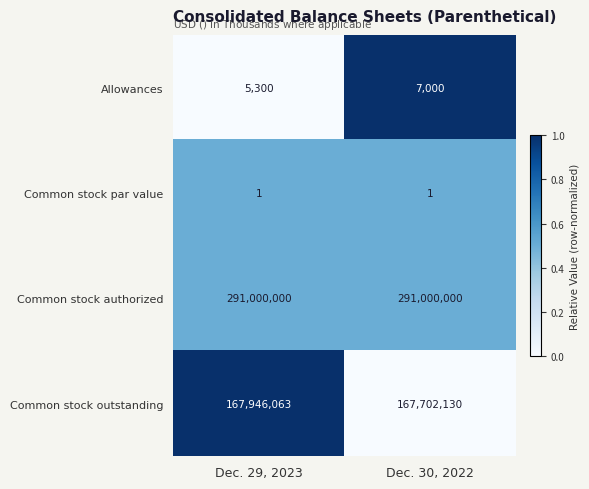

Reading left to right, transcribe all the data shown in this chart.

Allowances: Dec. 29, 2023=5300	Dec. 30, 2022=7000
Common stock par value: Dec. 29, 2023=1	Dec. 30, 2022=1
Common stock authorized: Dec. 29, 2023=291000000	Dec. 30, 2022=291000000
Common stock outstanding: Dec. 29, 2023=167946063	Dec. 30, 2022=167702130